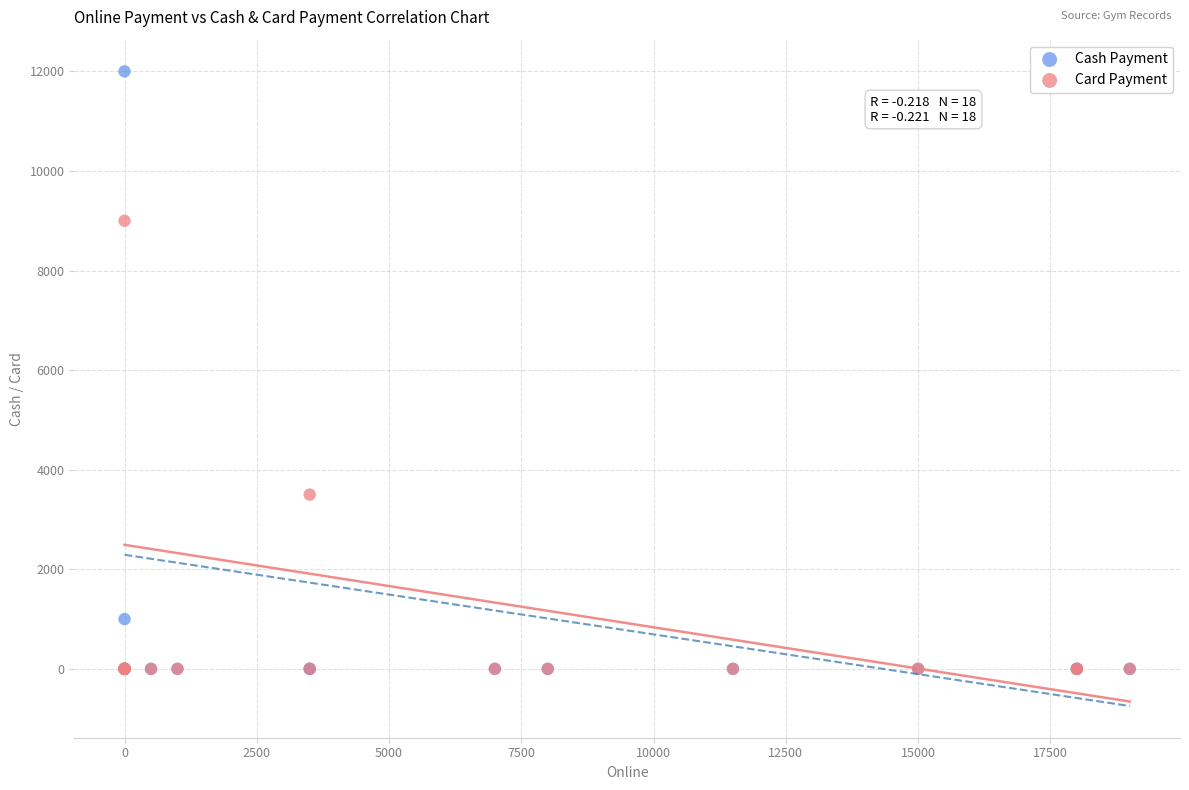

Which series contains the highest Y value?

Cash Payment